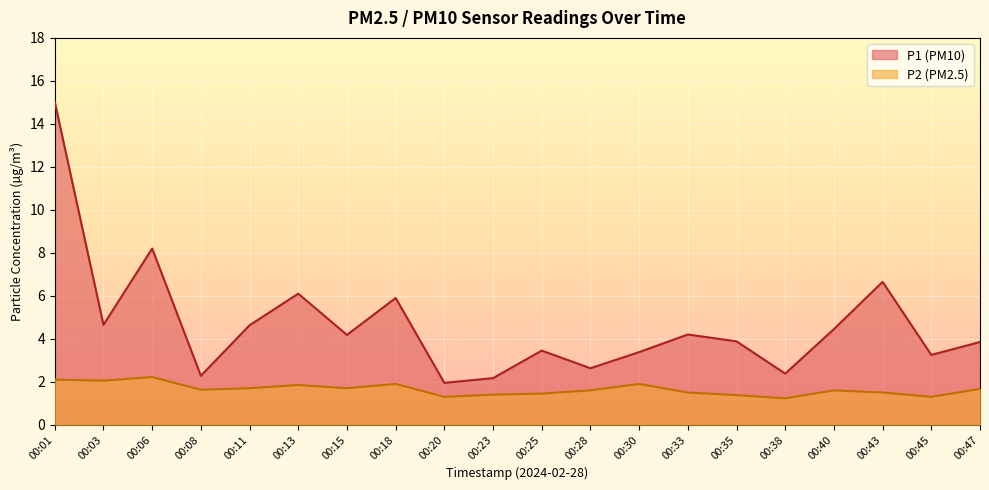

Rank the series by their average value, from lowest to highest.

P2, P1